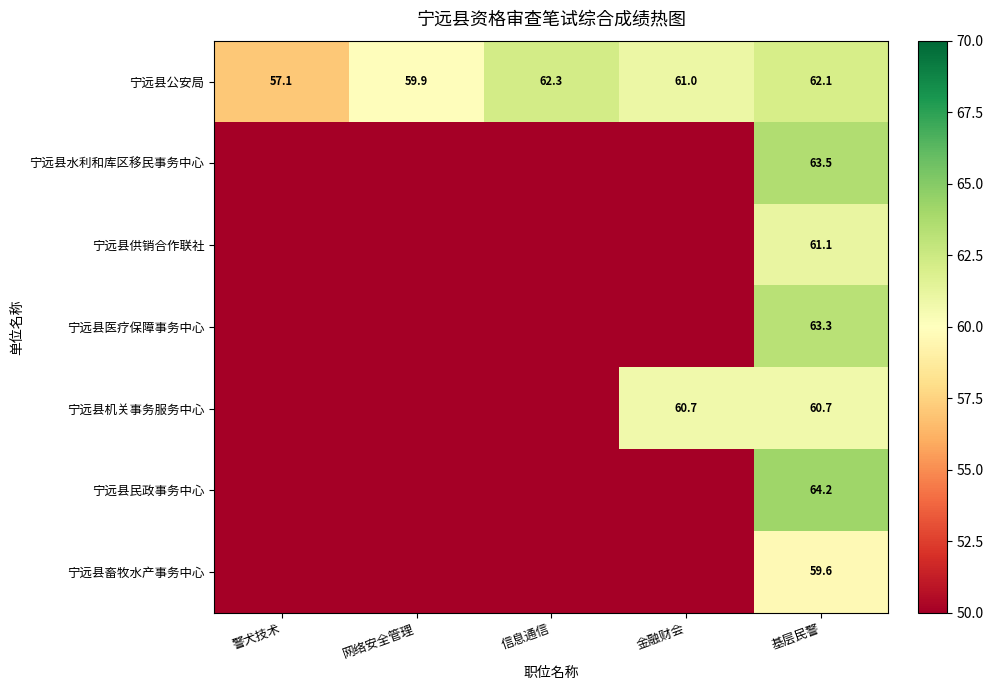

The value of 宁远县公安局 at 基层民警 is 62.1. True or false?

True